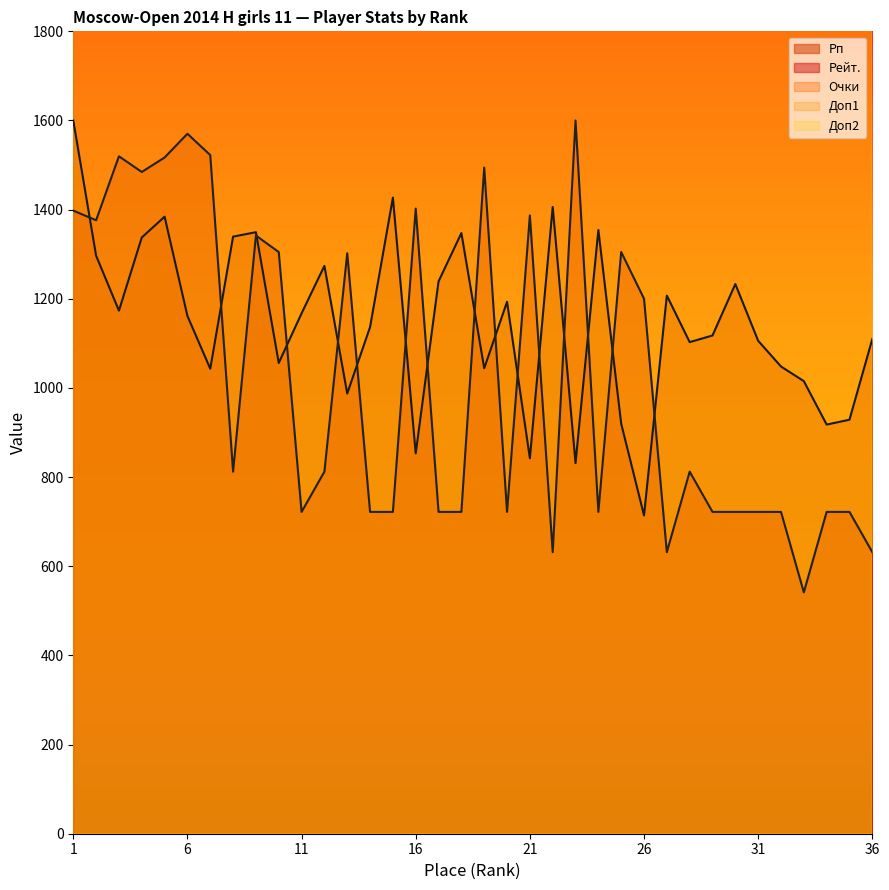

At which category is the sum across all series the highest?

1